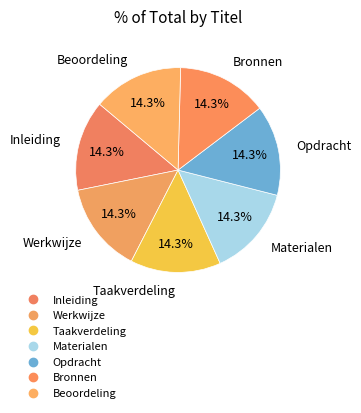

Is it true that Inleiding is 14% of the pie?

True